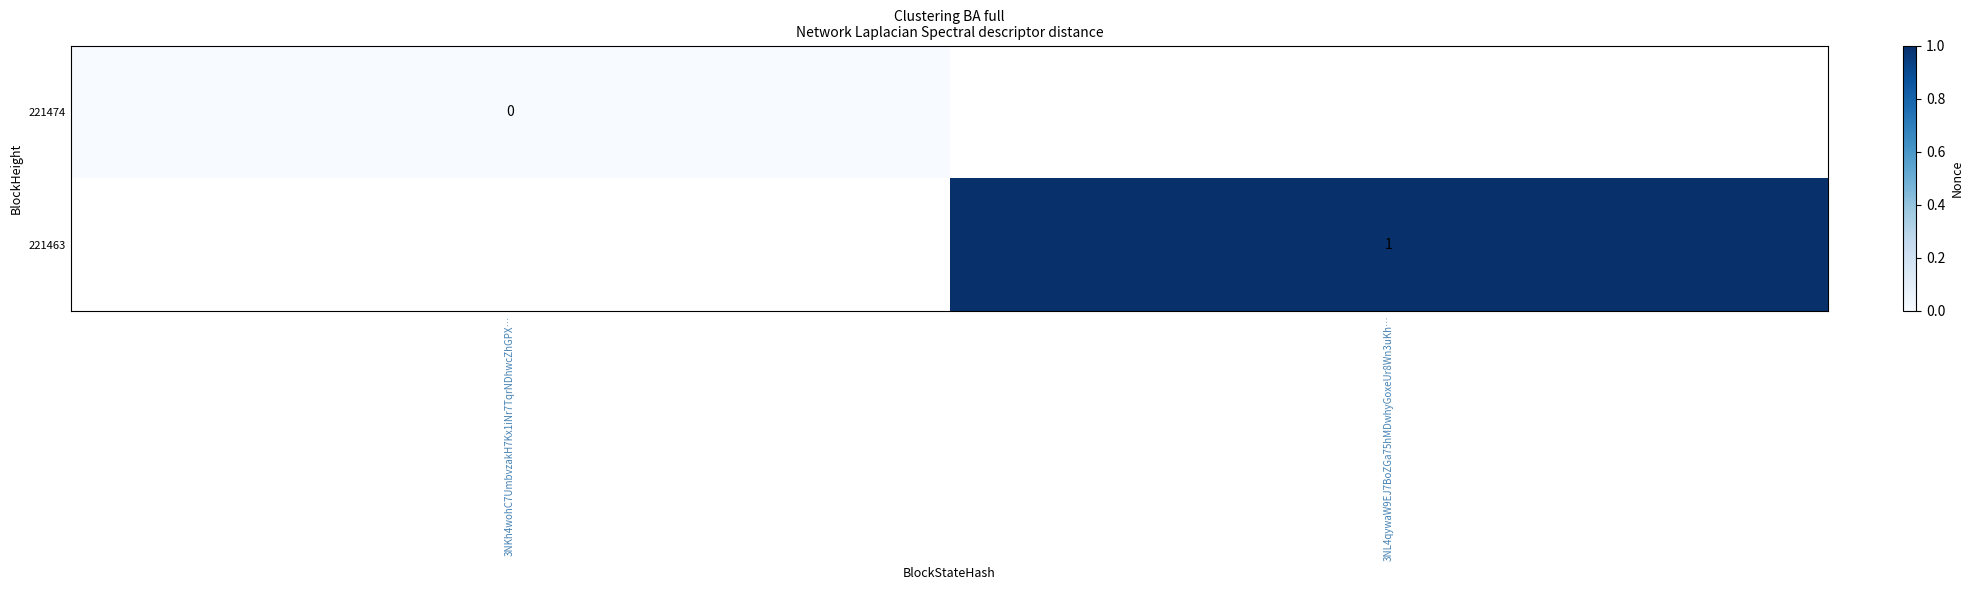

True or false: 221463 has a value of 1 at 3NL4qywaW9EJ7BoZGa75hMDwhyGoxeUr8Wn3uKh….

True